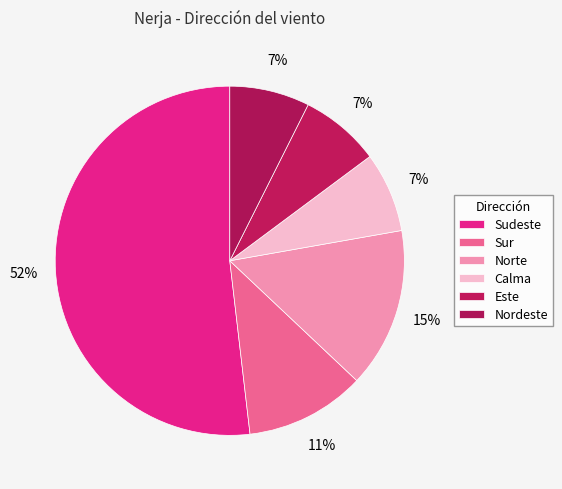

True or false: Sur accounts for 11% of the total.

True